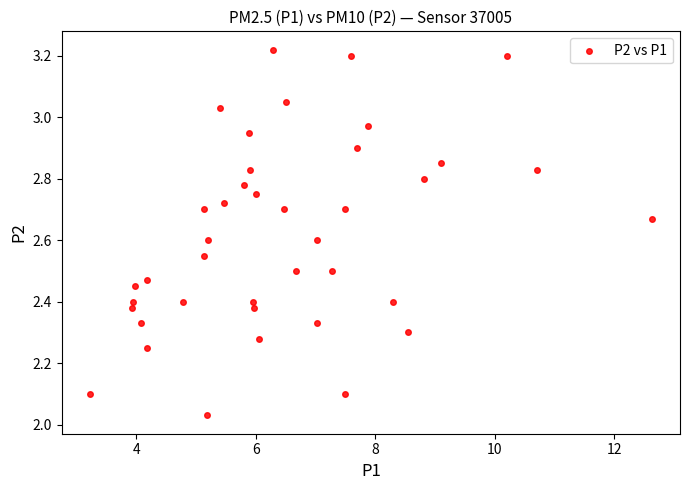

What is the range of Y values (max minus min)?

1.2